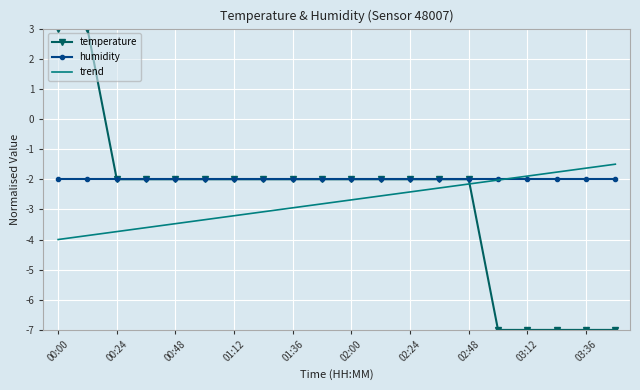

True or false: temperature and trend cross at least once.

True